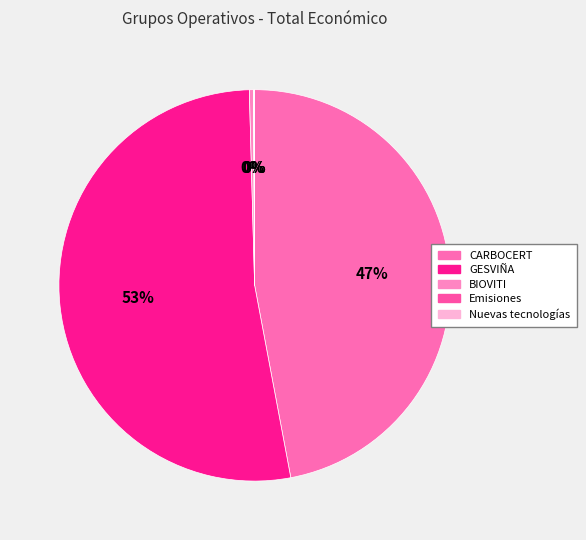

True or false: CARBOCERT accounts for 40% of the total.

False